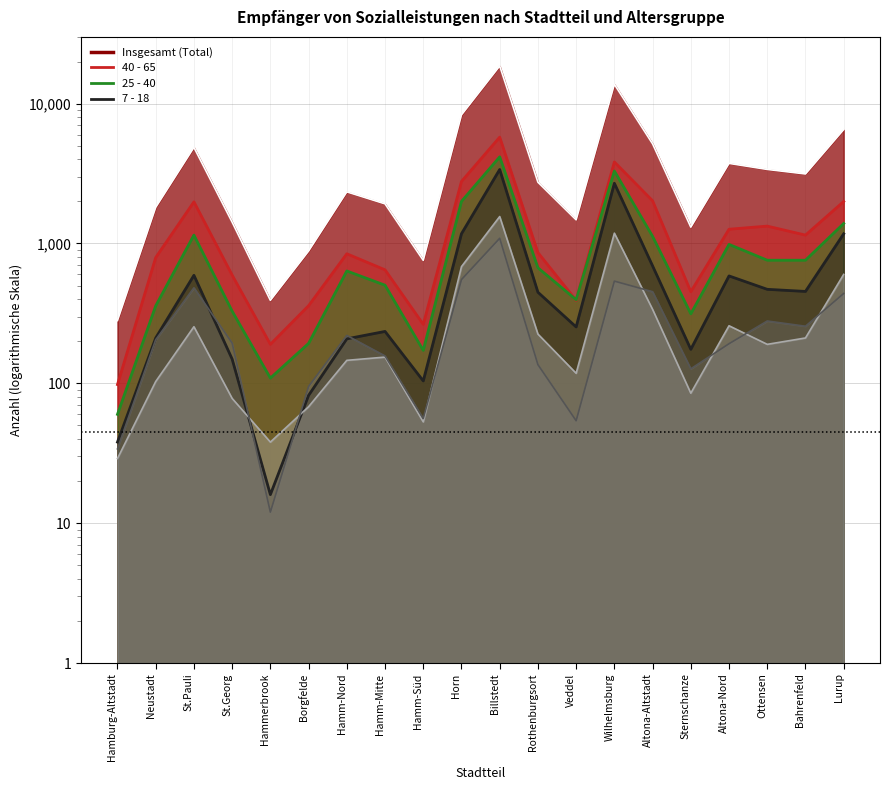

At which category does the chart reach its peak across all series?

Billstedt